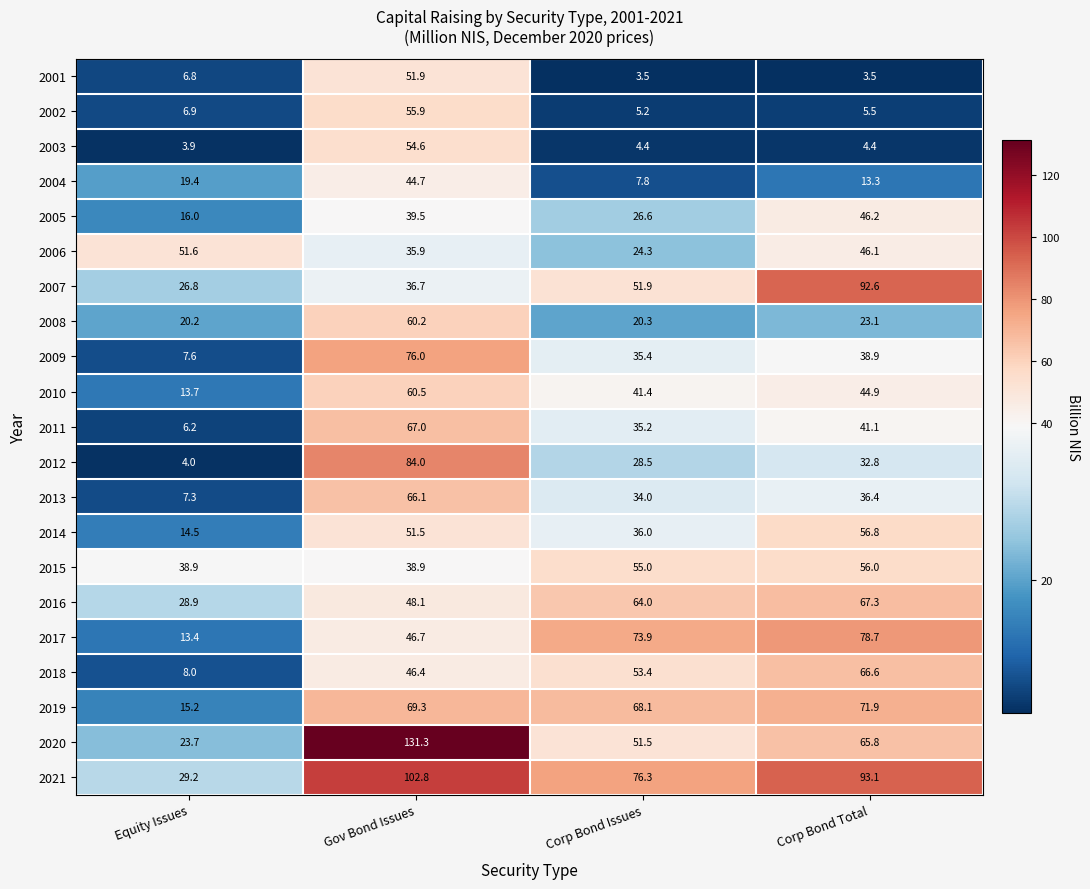

List the series in order of their peak value, highest first.

2020, 2021, 2007, 2012, 2017, 2009, 2019, 2016, 2011, 2018, 2013, 2010, 2008, 2014, 2015, 2002, 2003, 2001, 2006, 2005, 2004